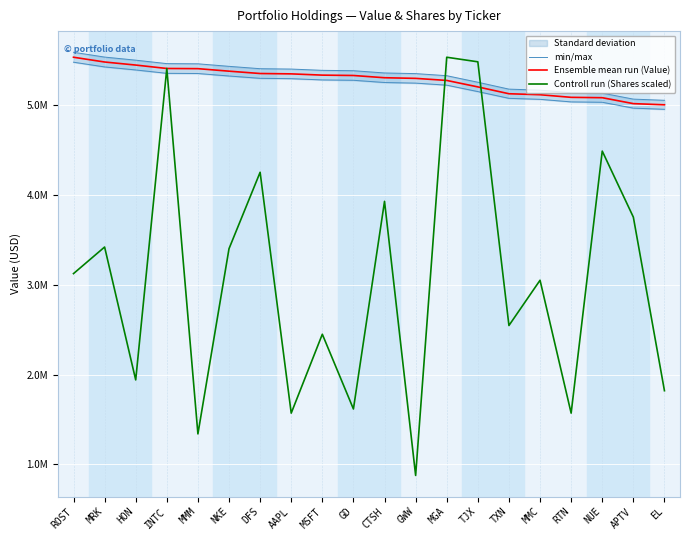

What is the lowest value of the min/max series?

5050000.0